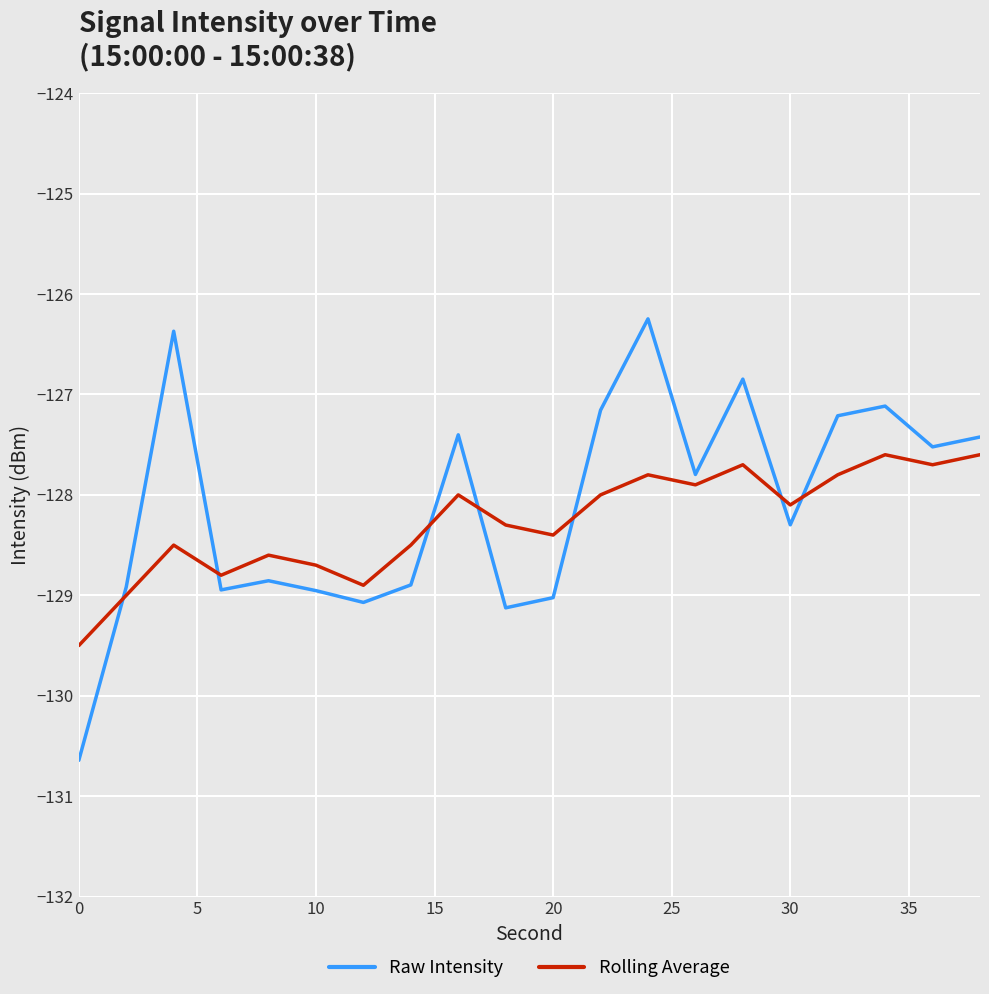

Does the chart have visible grid lines?

Yes